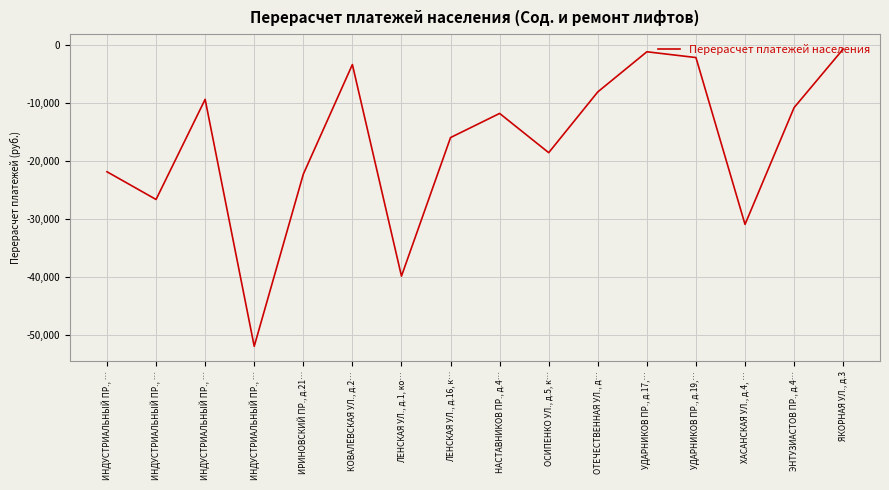

At which label is the value closest to -26303?

ИНДУСТРИАЛЬНЫЙ ПР., …